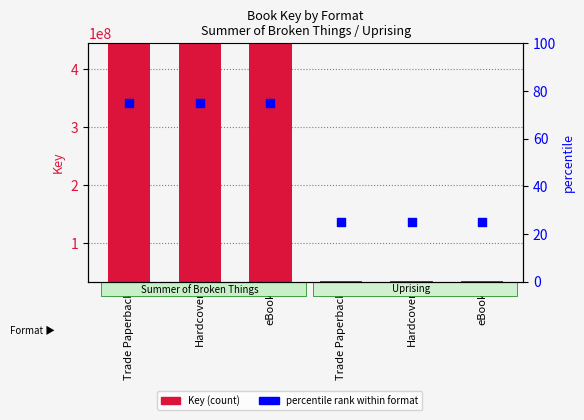

Which series has the largest total across all categories?

Key (count)